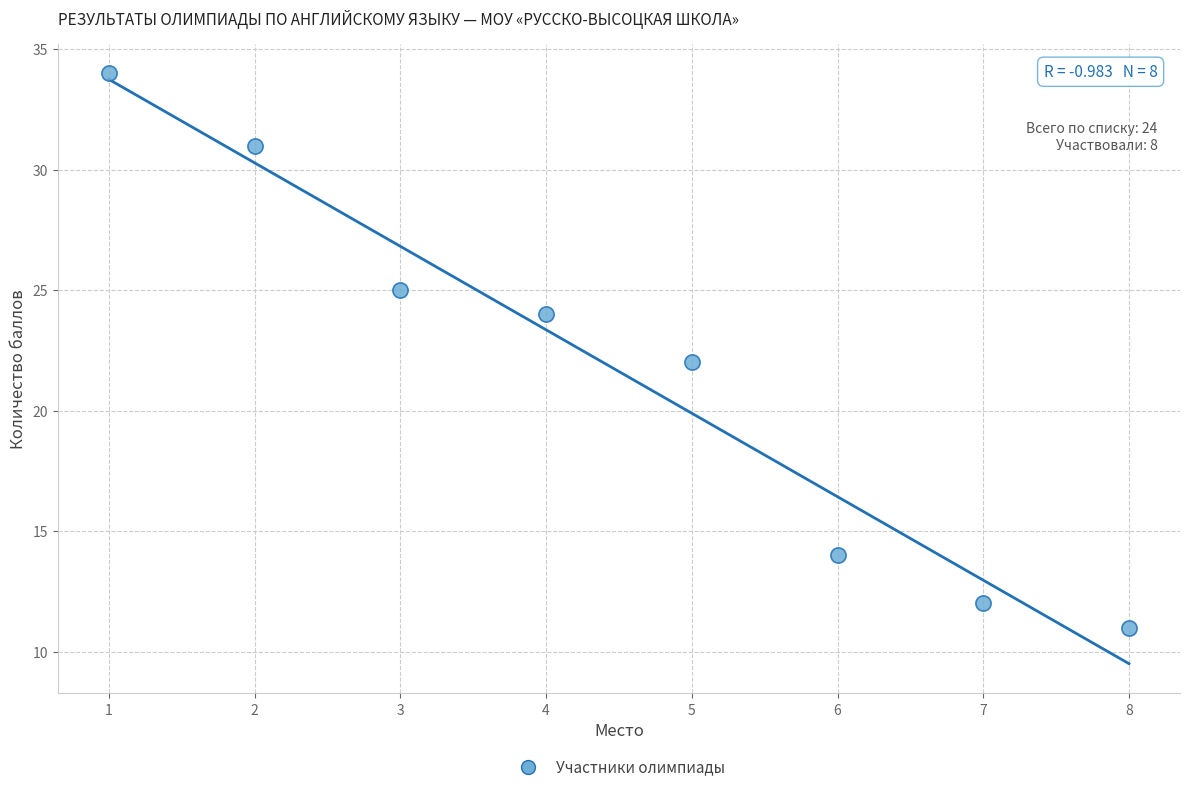

What is the range of X values (max minus min)?

7